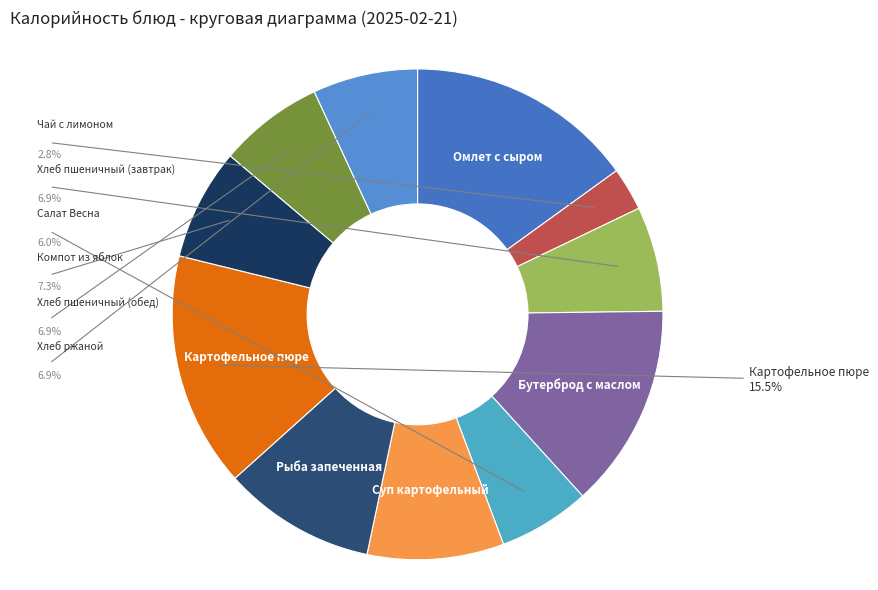

What is the ratio of the value at Суп картофельный to the value at Салат Весна?

1.5